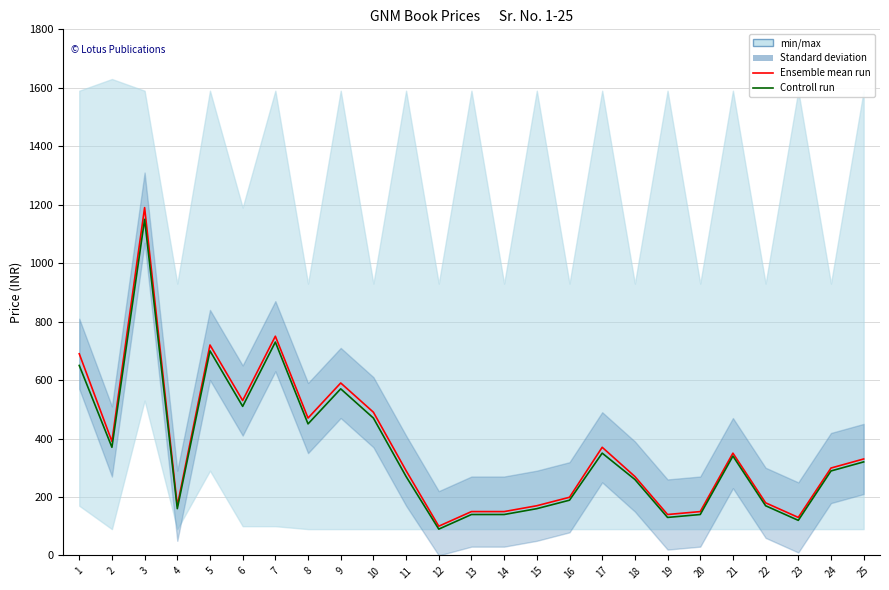

What is the spread (max minus min) of values at 17?

20